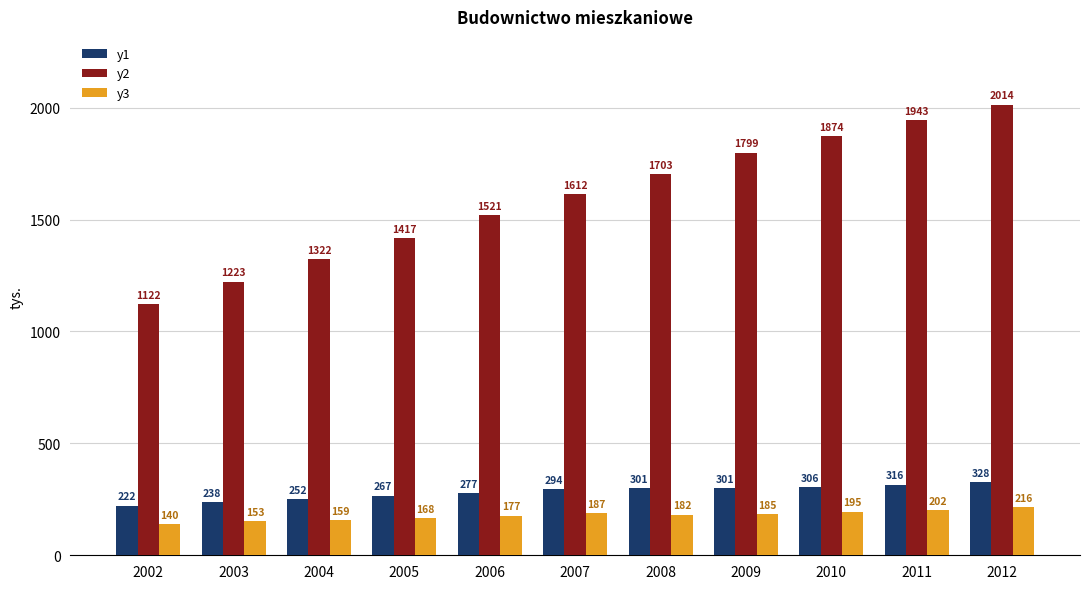

How many bars are there in total?

33